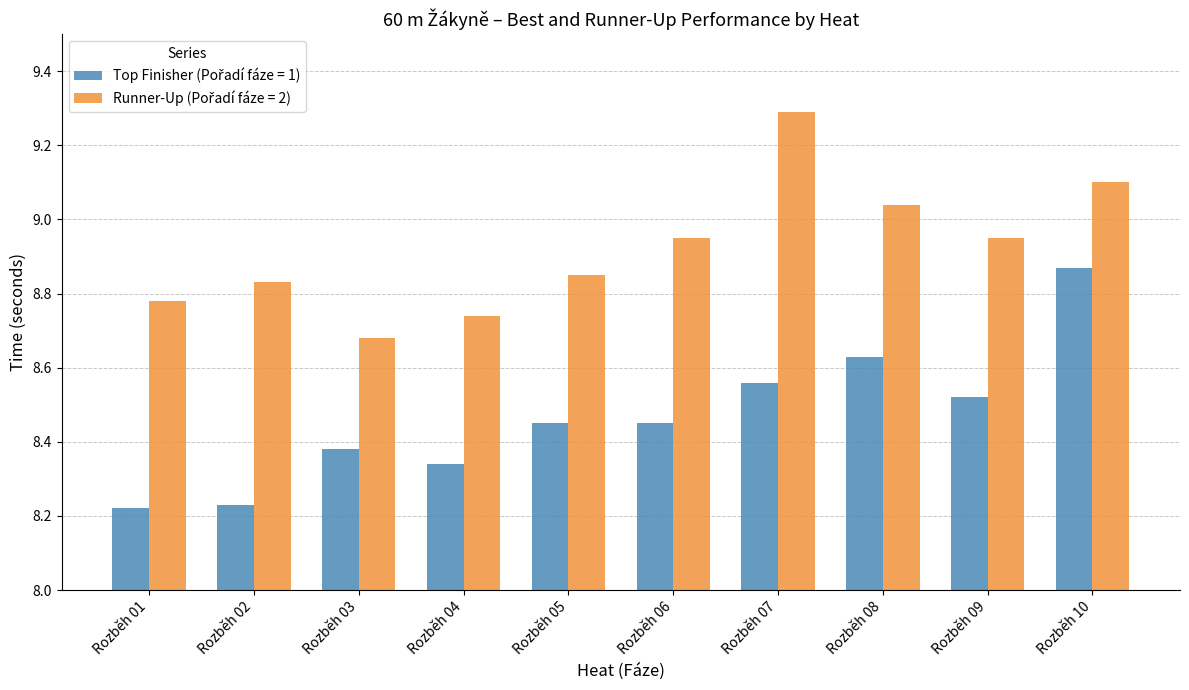

What is the maximum value shown in the chart?

9.3